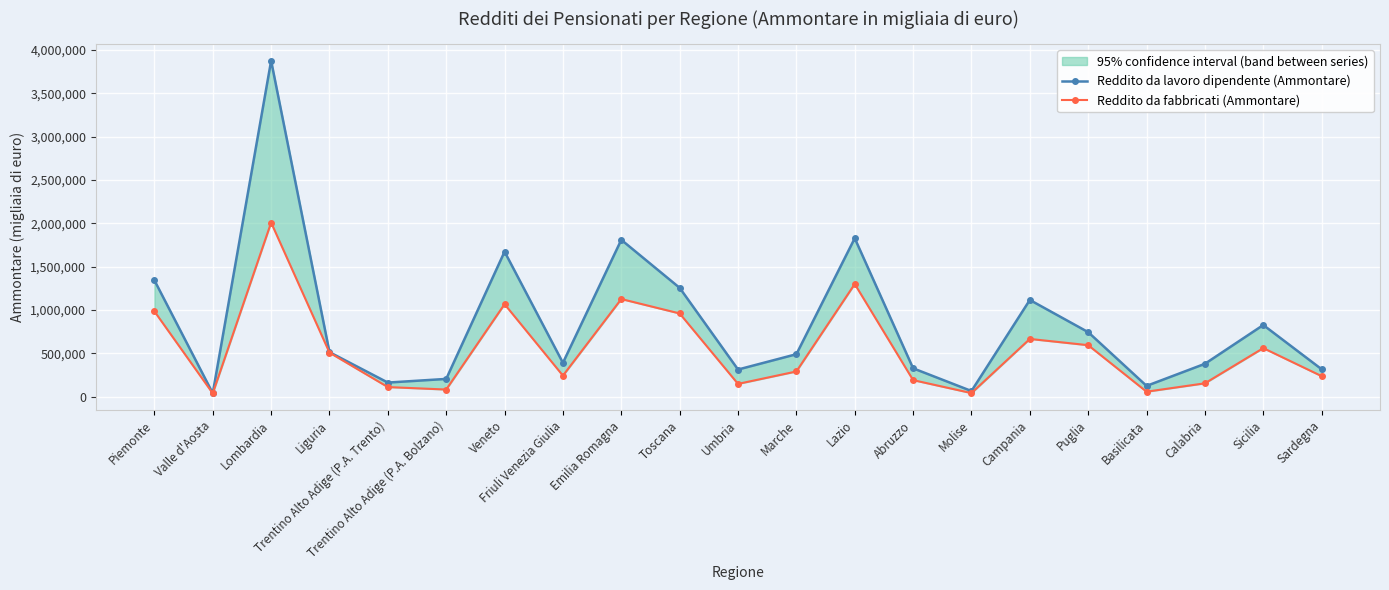

Which series has the largest total across all categories?

Reddito da lavoro dipendente (Ammontare)